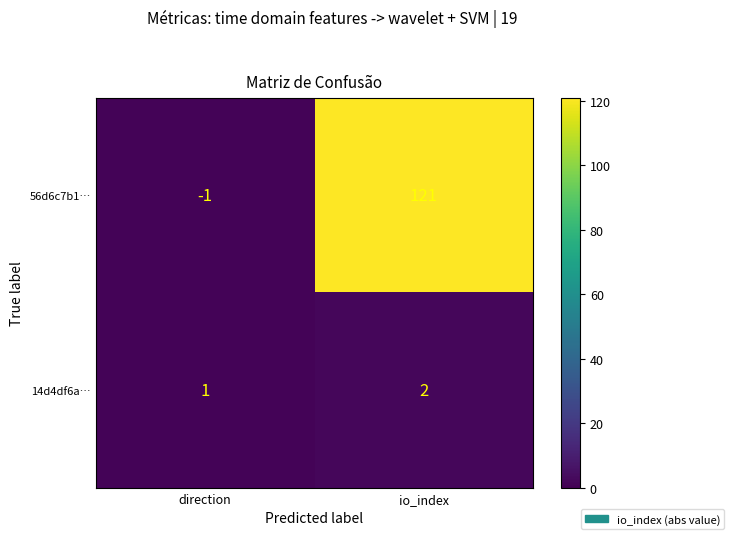

Between direction and io_index, which series saw the biggest shift?

56d6c7b1…